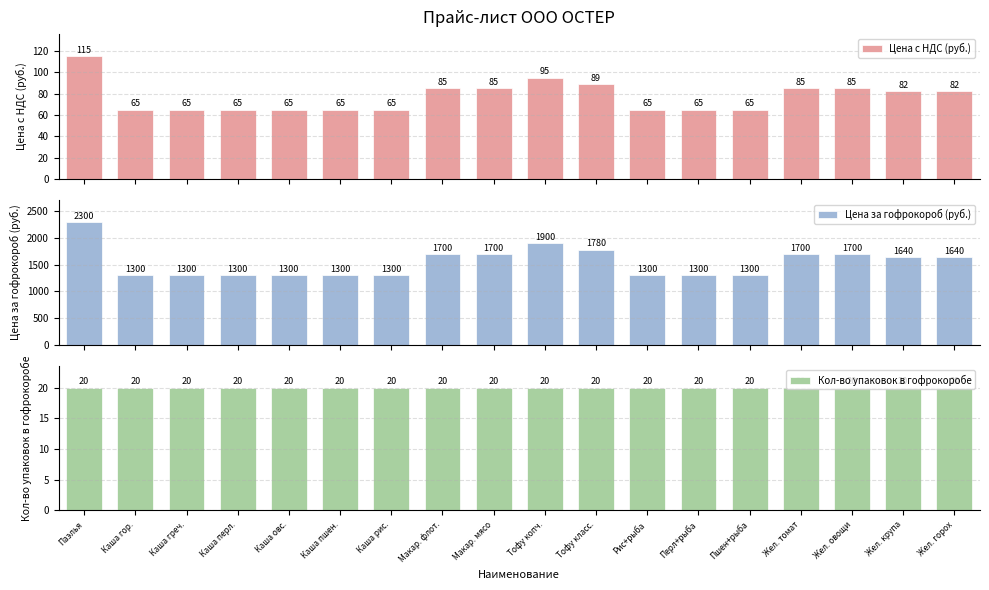

Which has a higher value, Жел. томат or Тофу копч.?

Тофу копч.